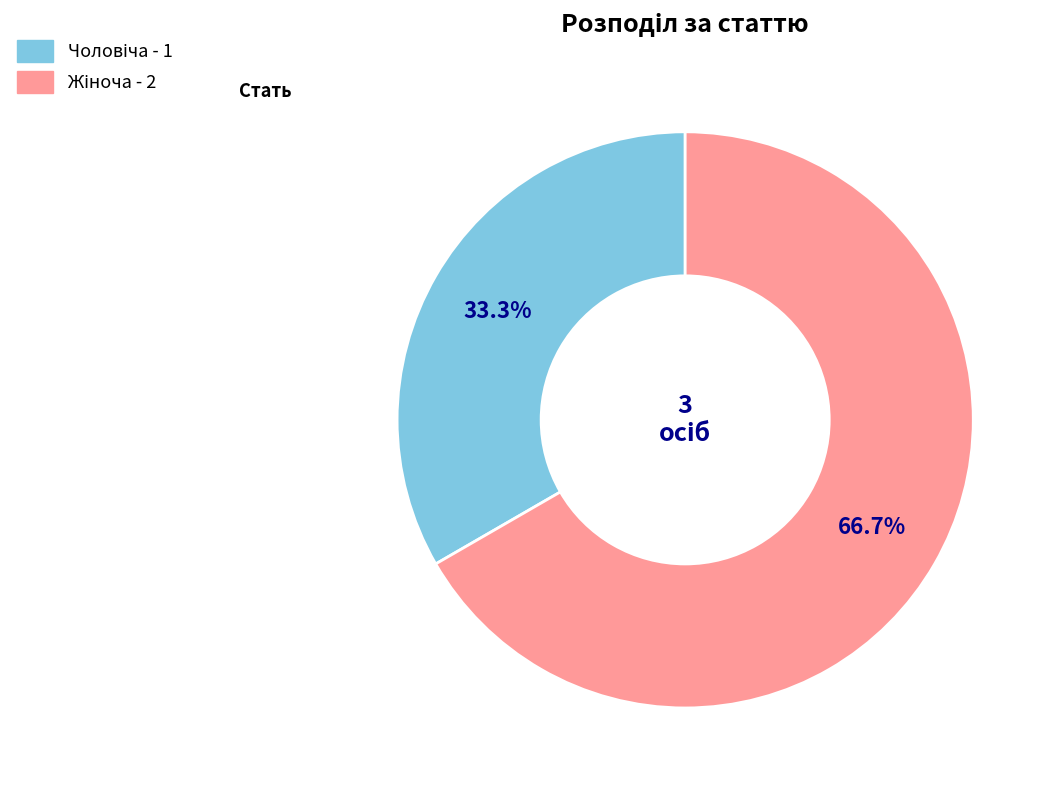

Is there any slice that represents more than half of the pie?

Yes